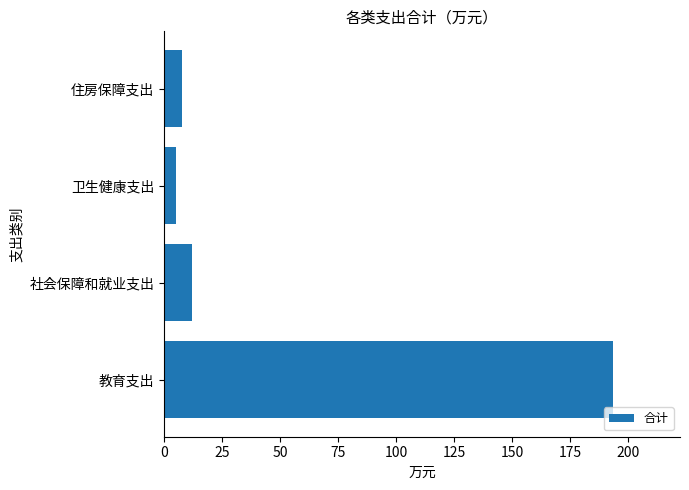

List the labels in order of value, smallest first.

卫生健康支出, 住房保障支出, 社会保障和就业支出, 教育支出